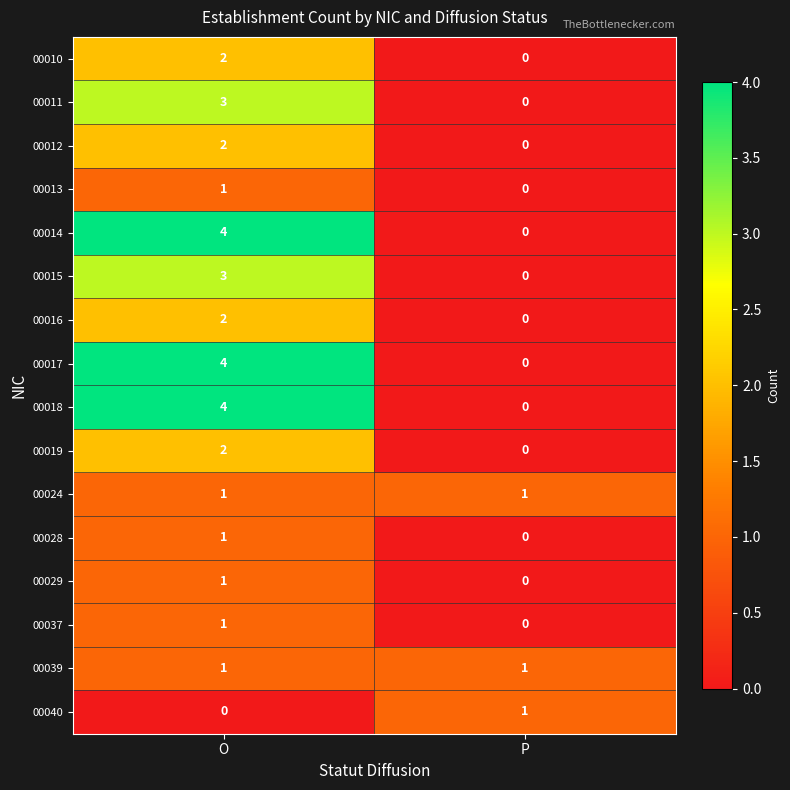

Rank the categories by 00014 value from lowest to highest.

P, O